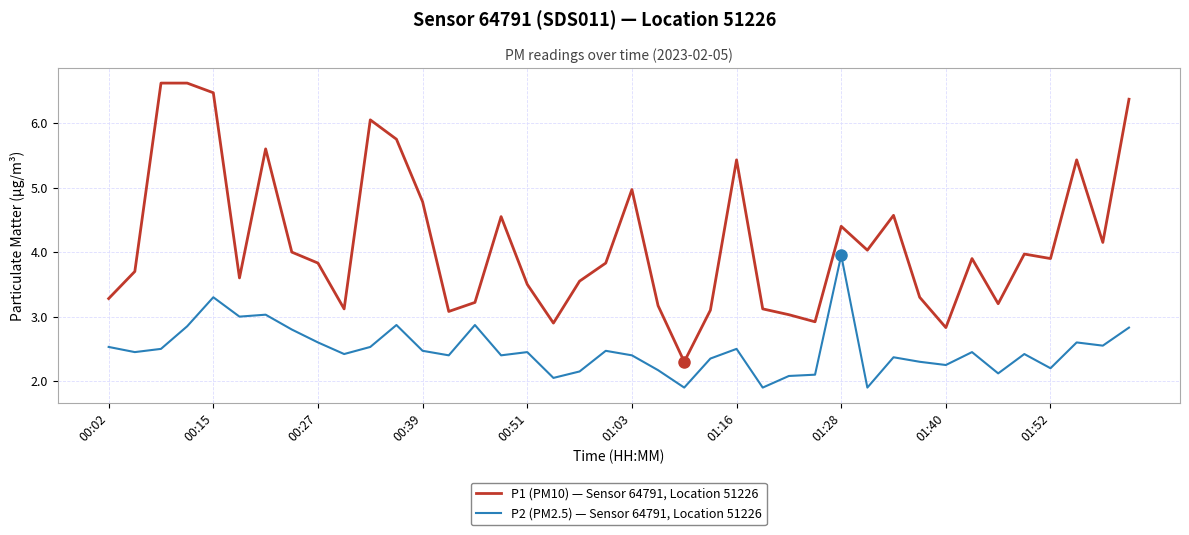

List the series in order of their peak value, lowest first.

P2 (PM2.5) — Sensor 64791, Location 51226, P1 (PM10) — Sensor 64791, Location 51226